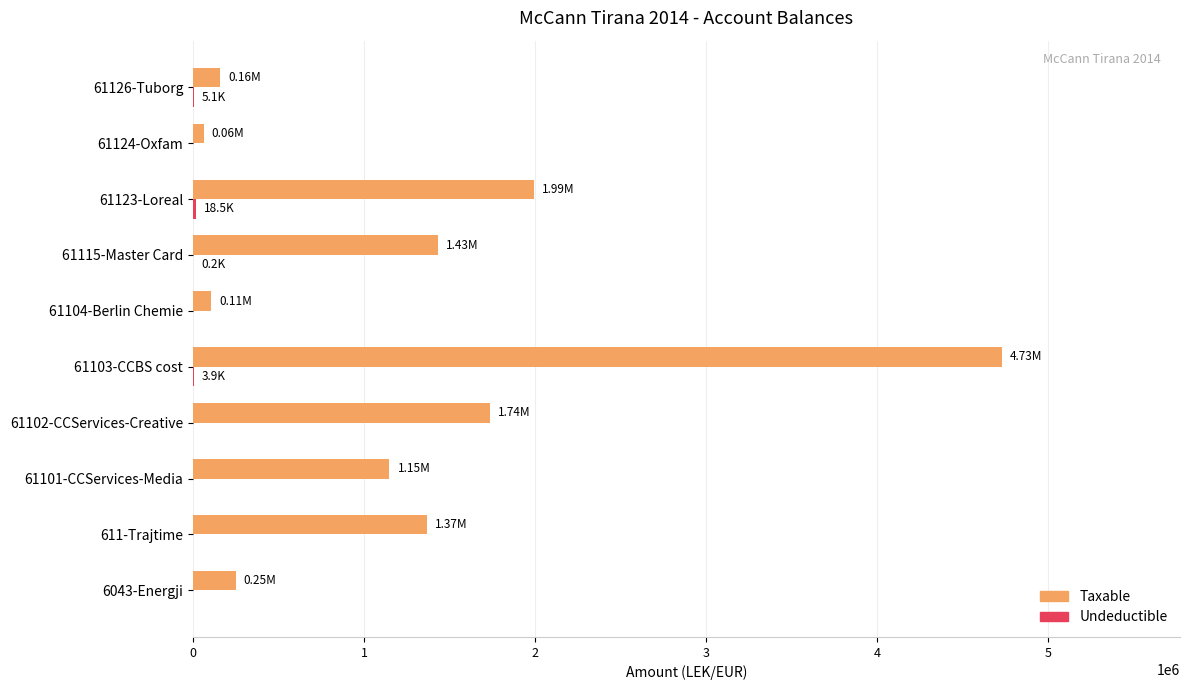

What is the sum of all Taxable values?

12982956.3